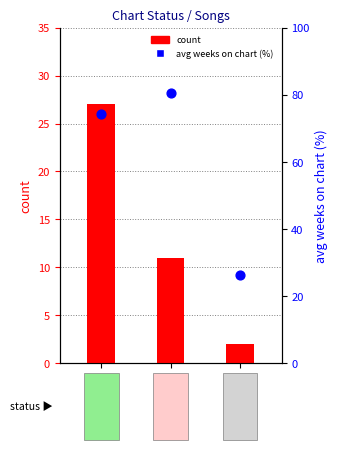

Is the value of avg weeks on chart (%) at 0 greater than the value of count at 2?

Yes